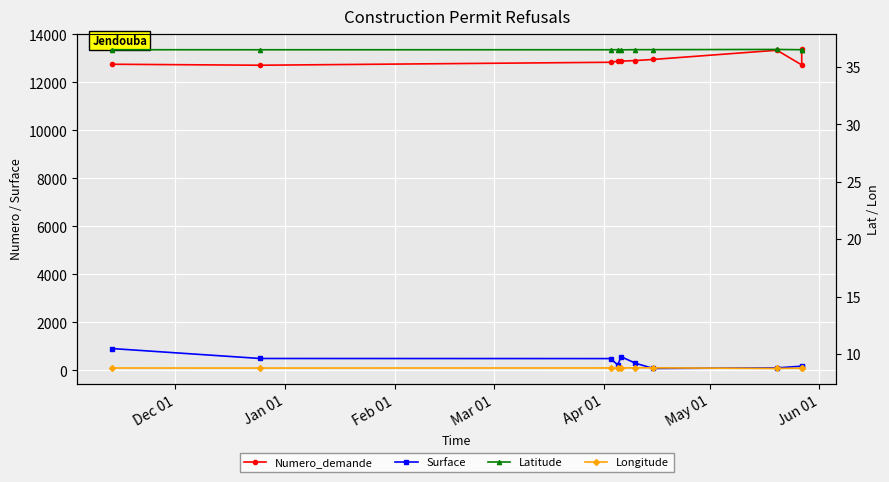

True or false: Numero_demande and Surface cross at least once.

False